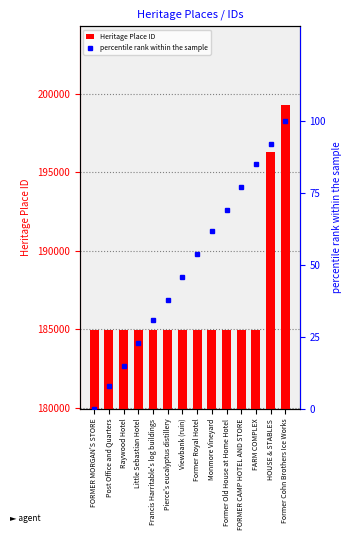

Between Post Office and Quarters and Raywood Hotel, which series saw the biggest shift?

percentile rank within the sample